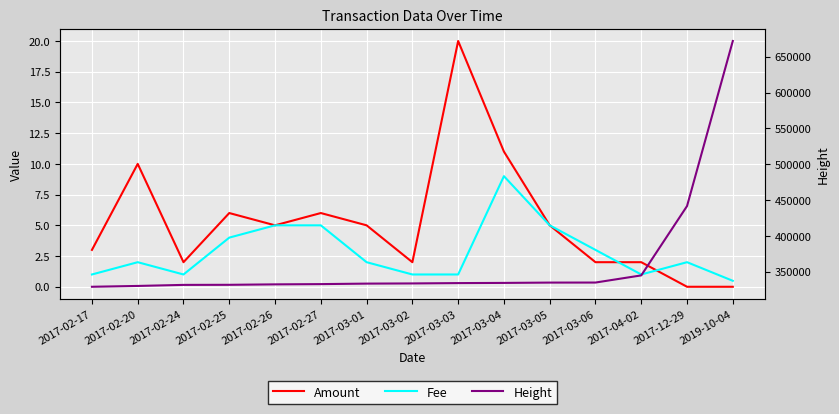

What are all the series names shown in the legend?

Amount, Fee, Height